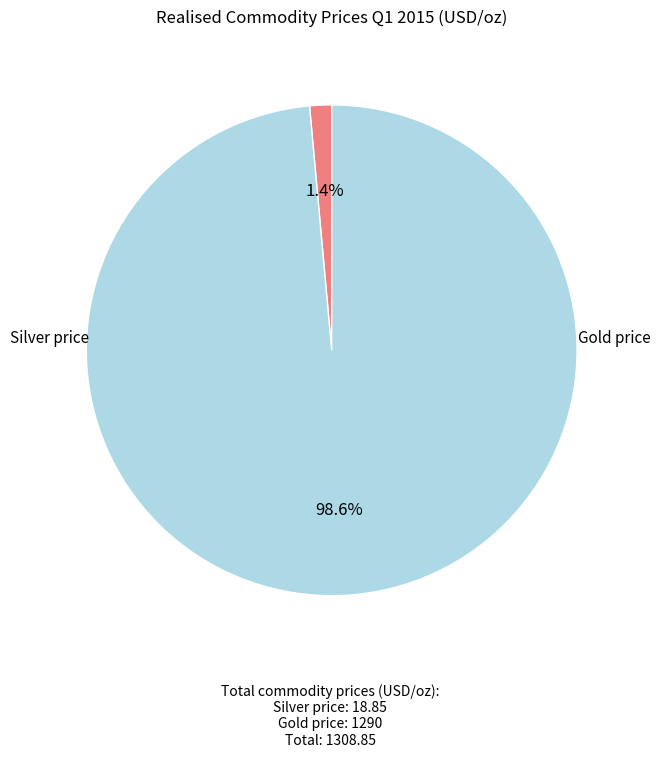

Does any single category account for the majority?

Yes